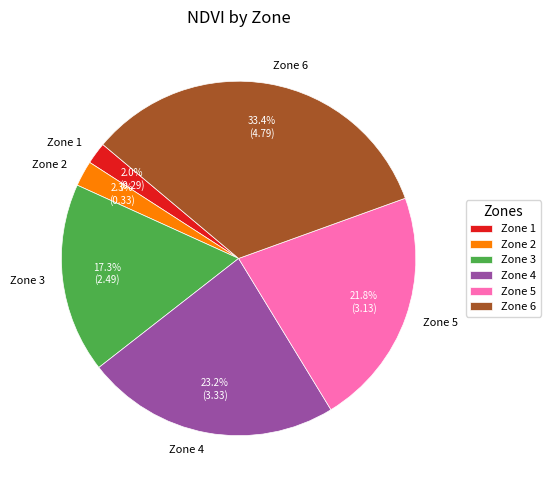

Which category has the biggest portion of the pie?

Zone 6